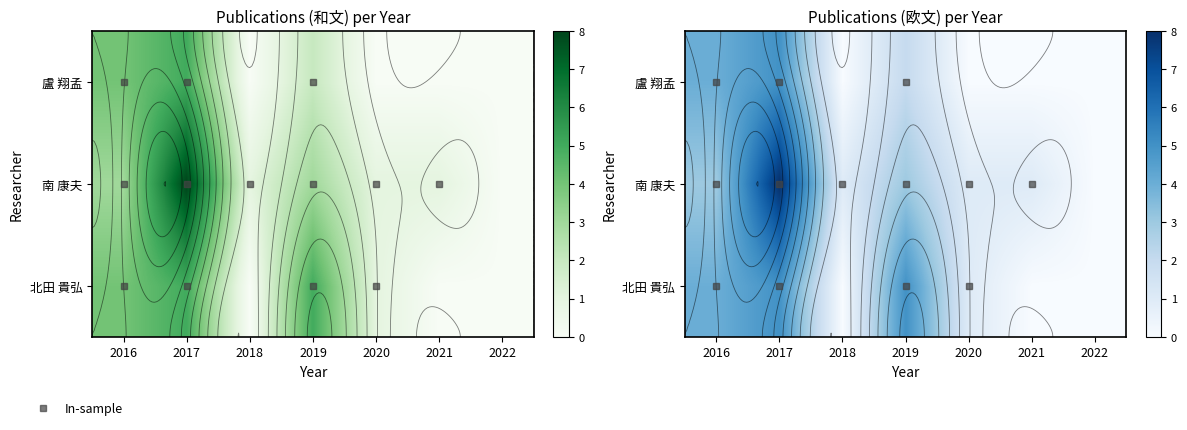

The value of 北田 貴弘 at 2016 is 6. True or false?

False